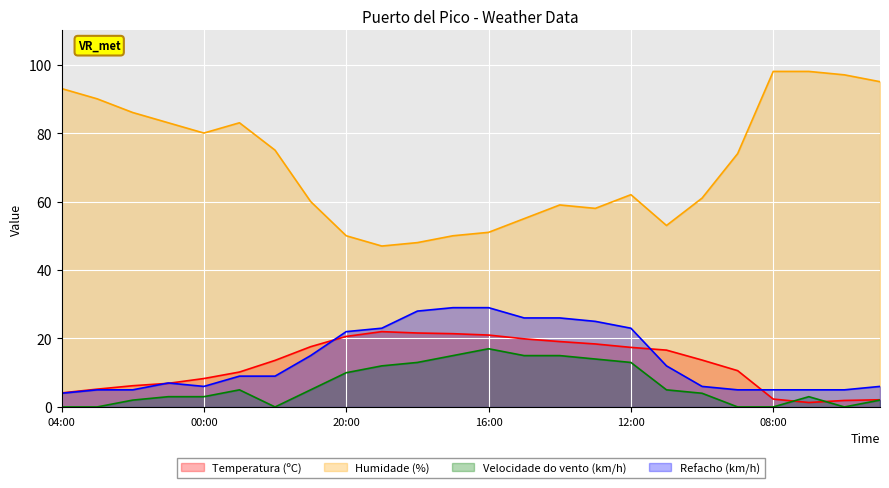

What is the label of the 6th point from the right?

10:00